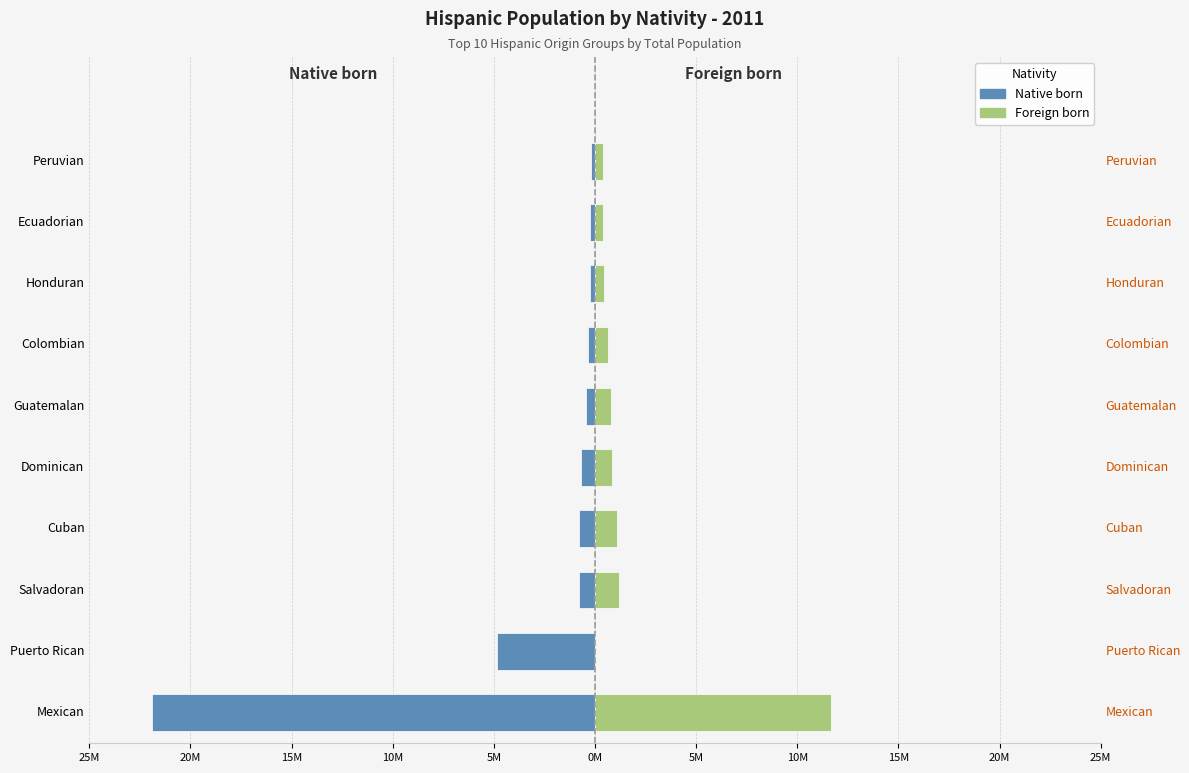

Rank the series by their average value, from highest to lowest.

Foreign born, Native born